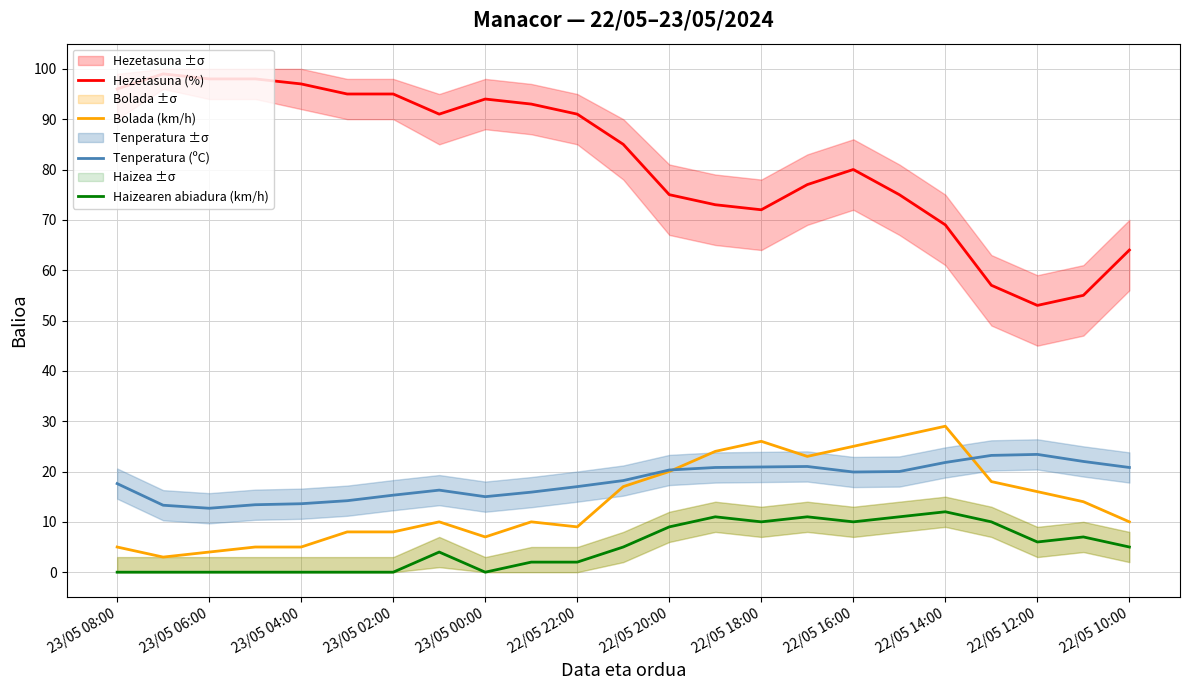

True or false: Hezetasuna (%) has more than 0 interior local peaks.

True